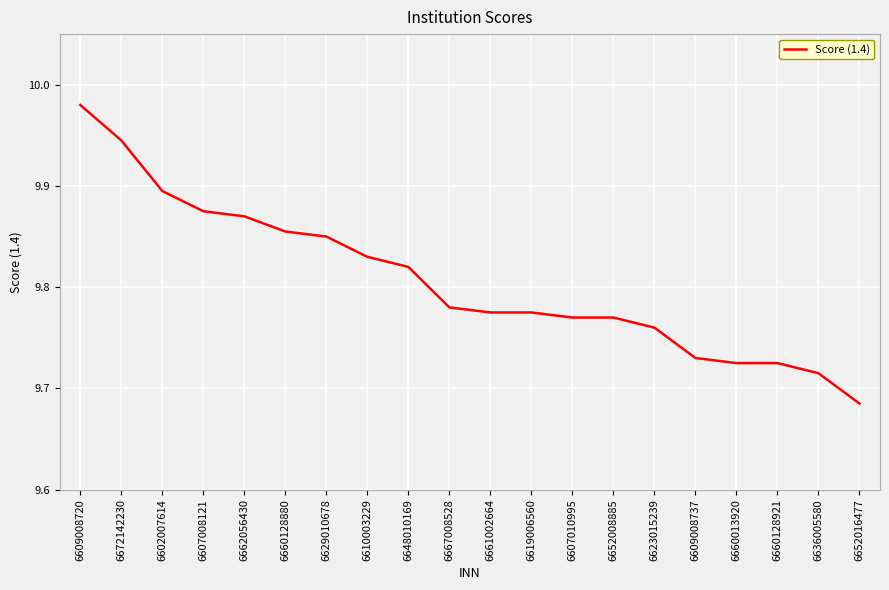

Which label corresponds to the smallest value in the chart?

6652016477